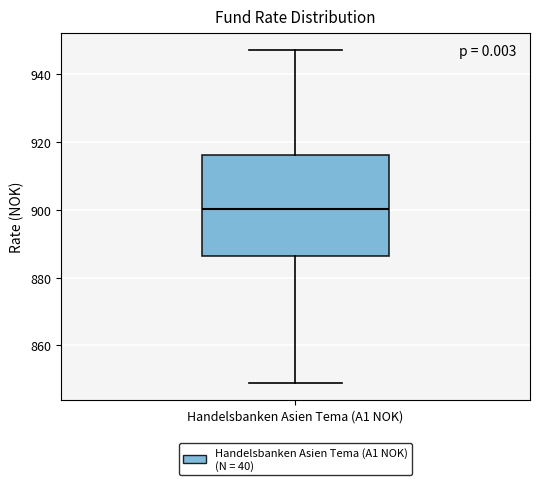

Where is the upper edge of the box for Handelsbanken Asien Tema (A1 NOK) on the y-axis? The values are not printed on the chart, so give them approximately, as read against the axis.

916